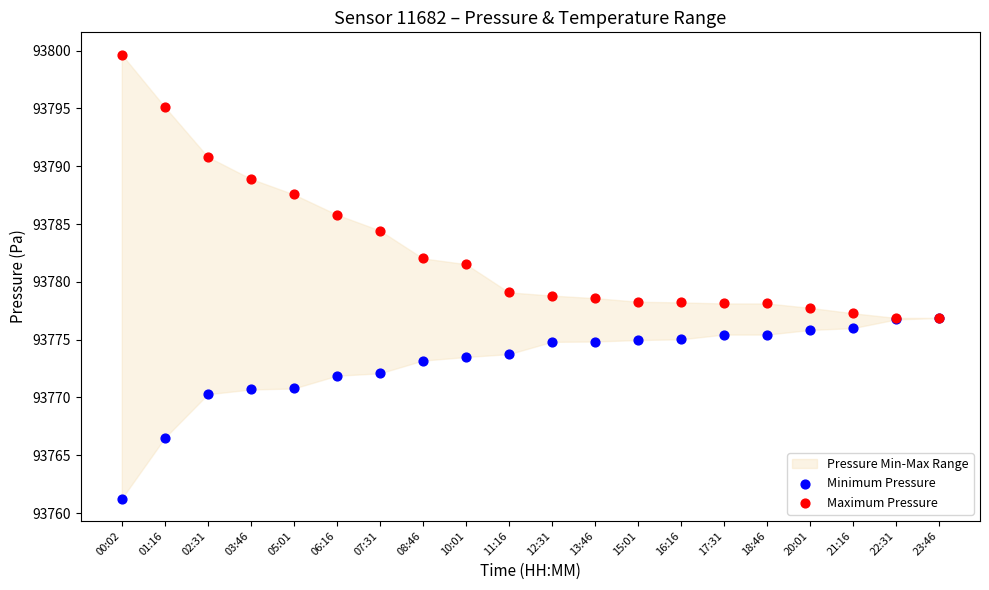

In the Maximum Pressure series, what Y value is closest to 93788?

93787.6